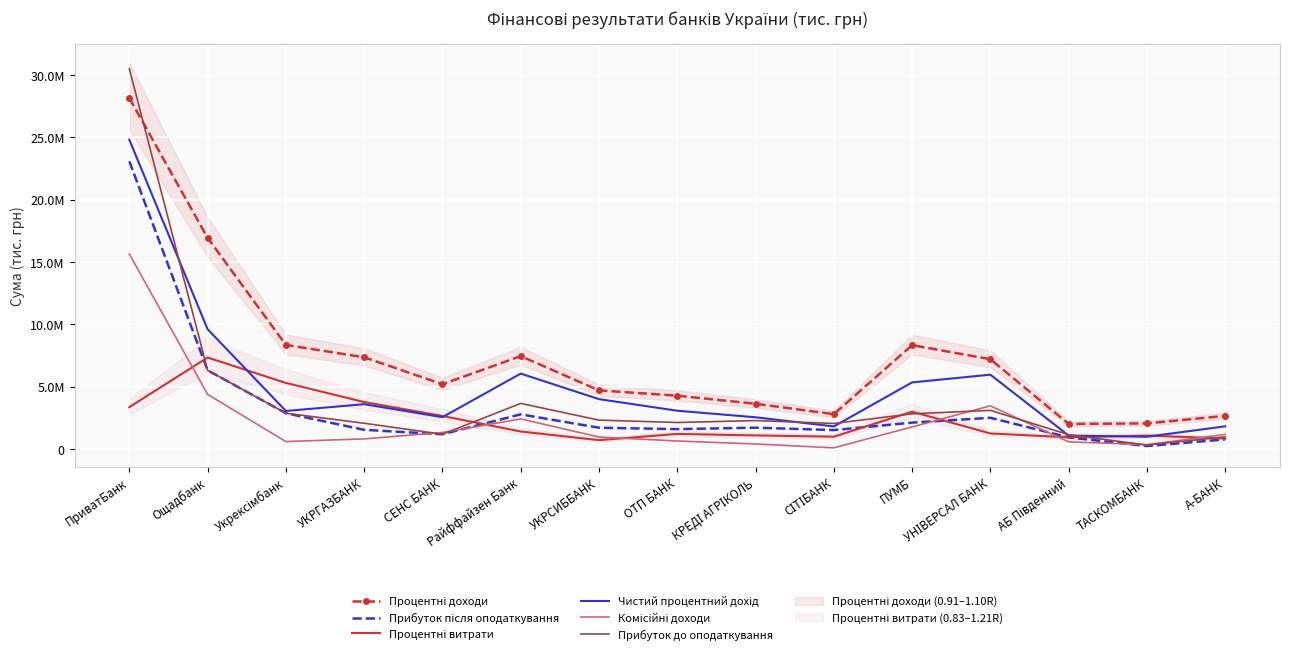

Where does the Процентні витрати series first go above 1242625?

ПриватБанк